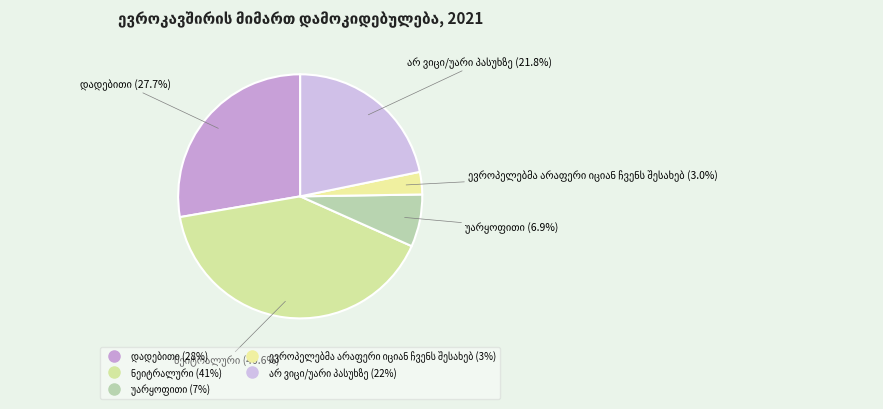

Is there any slice that represents more than half of the pie?

No